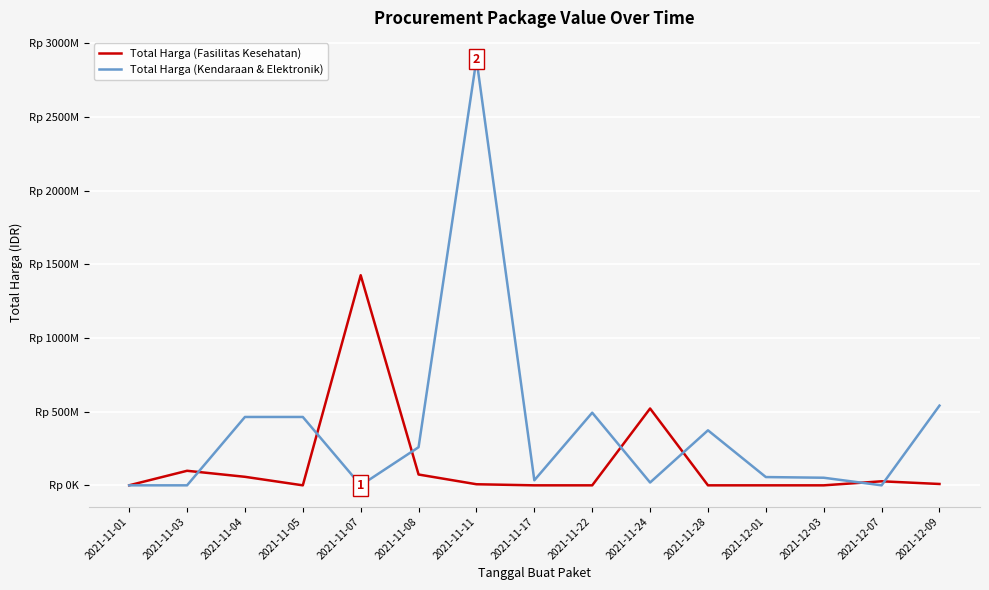

How many interior local valleys does the Total Harga (Kendaraan & Elektronik) series have?

4